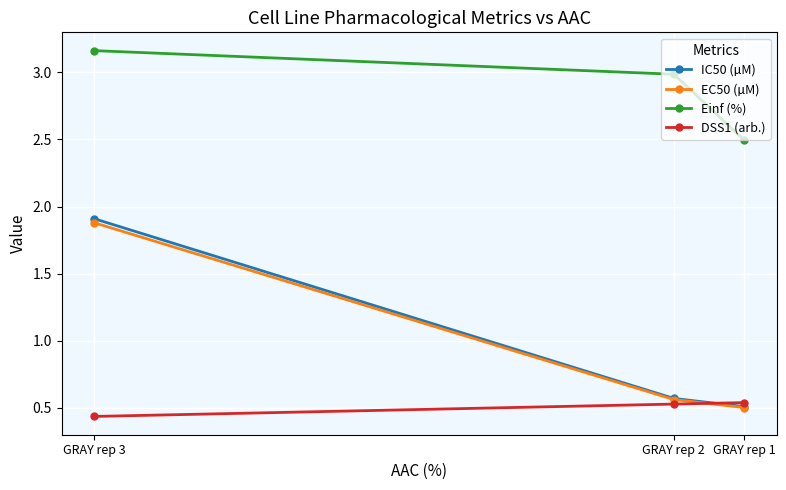

What is the sum of the Einf (%) values at GRAY rep 2 and GRAY rep 1?

5.5